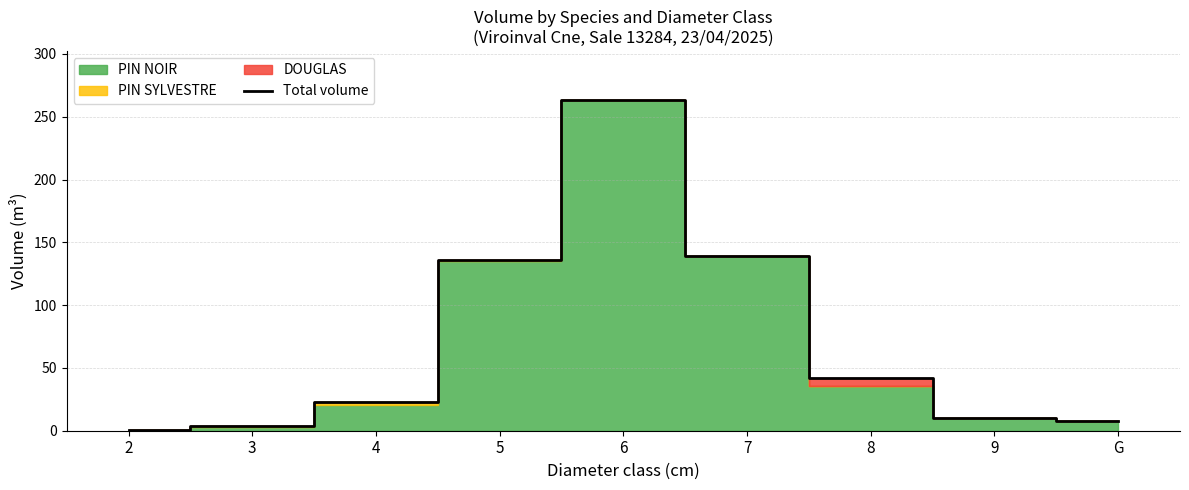

True or false: the data shows 17.7 at 9.

False